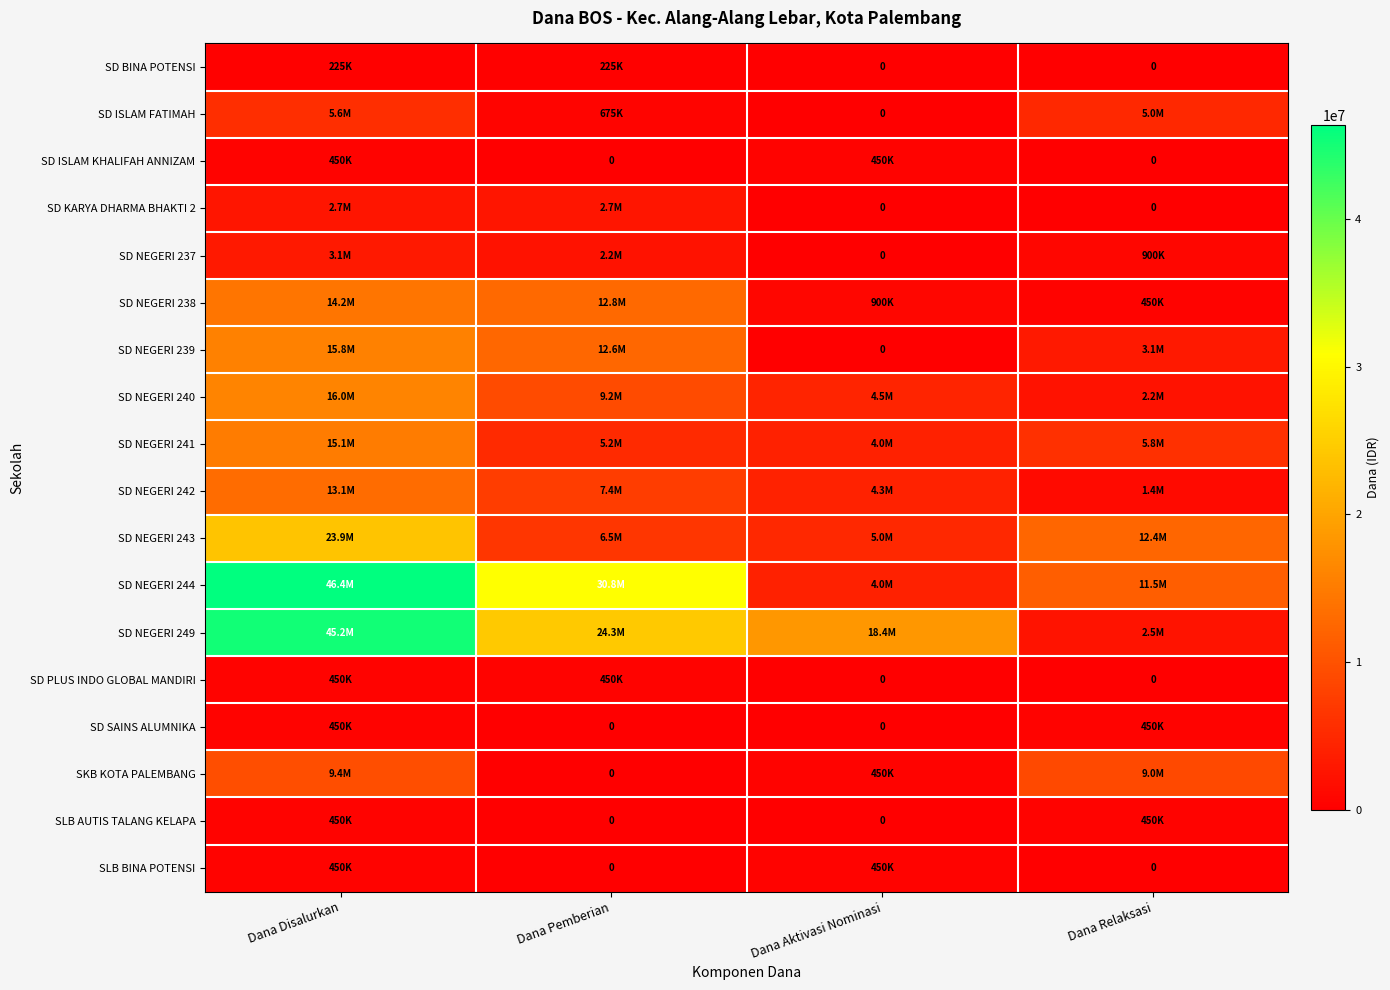

The SKB KOTA PALEMBANG series shows 9450000 at Dana Disalurkan. True or false?

True